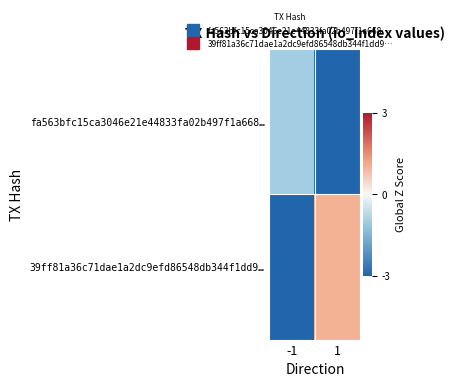

Reading left to right, transcribe all the data shown in this chart.

fa563bfc15ca3046e21e44833fa02b497f1a668…: -1=-1	1=-7
39ff81a36c71dae1a2dc9efd86548db344f1dd9…: -1=-7	1=1